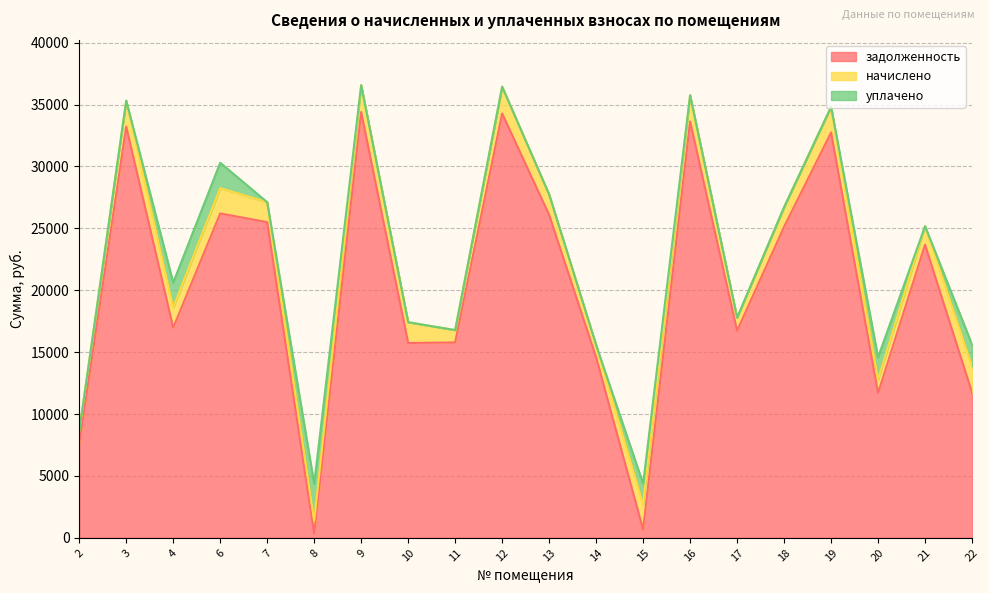

Is it true that задолженность equals 11697.7 at 20?

True